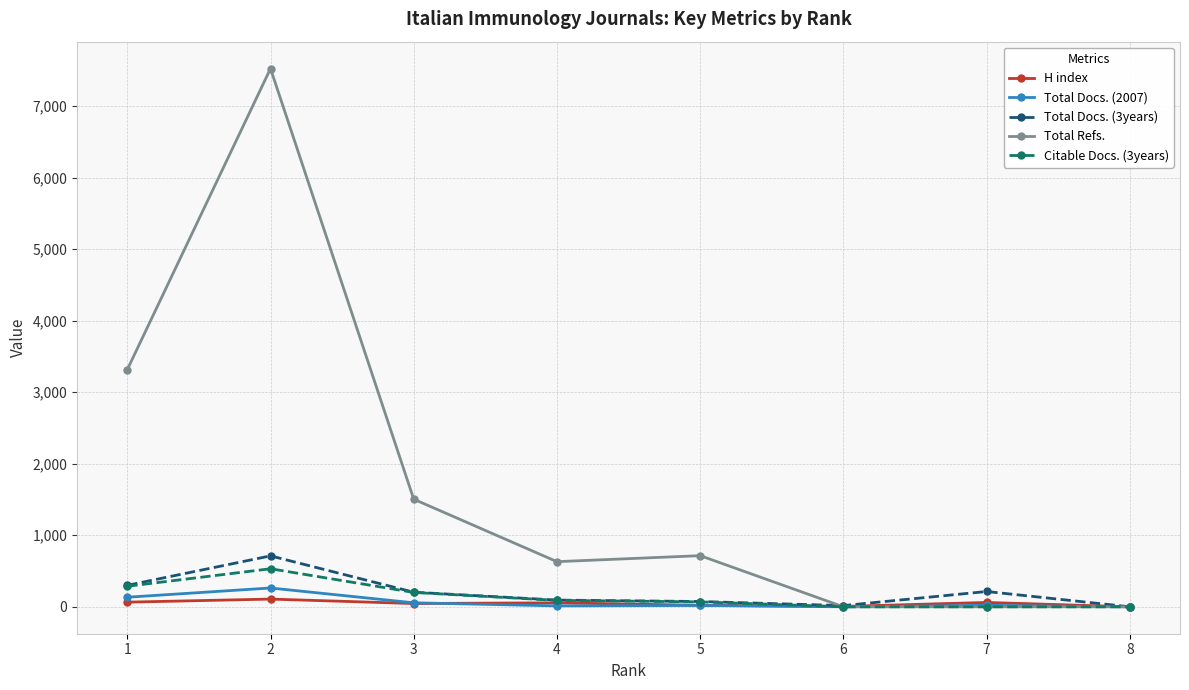

What is the sum of all Total Docs. (2007) values?

506